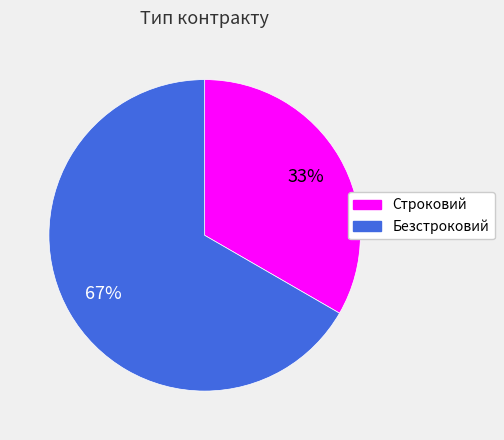

What is the majority slice?

Безстроковий